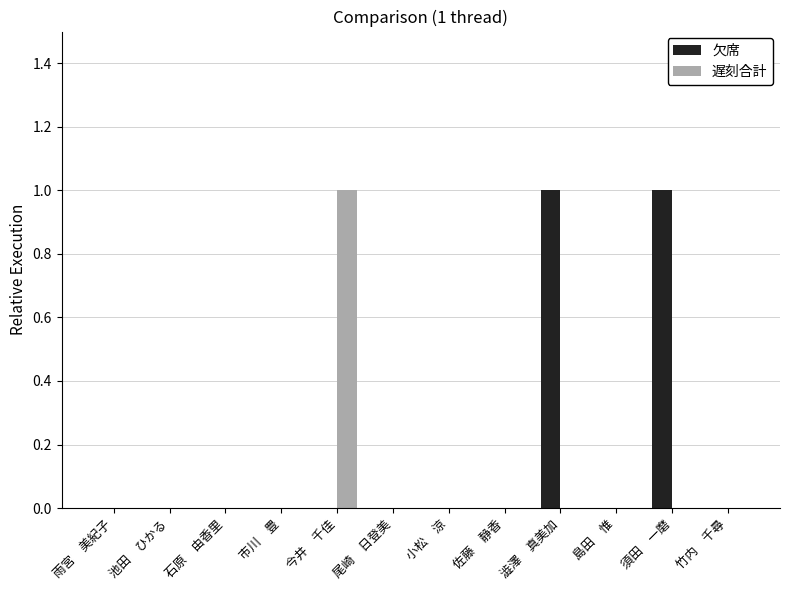

Is it true that 欠席 equals -1 at 池田　ひかる?

False